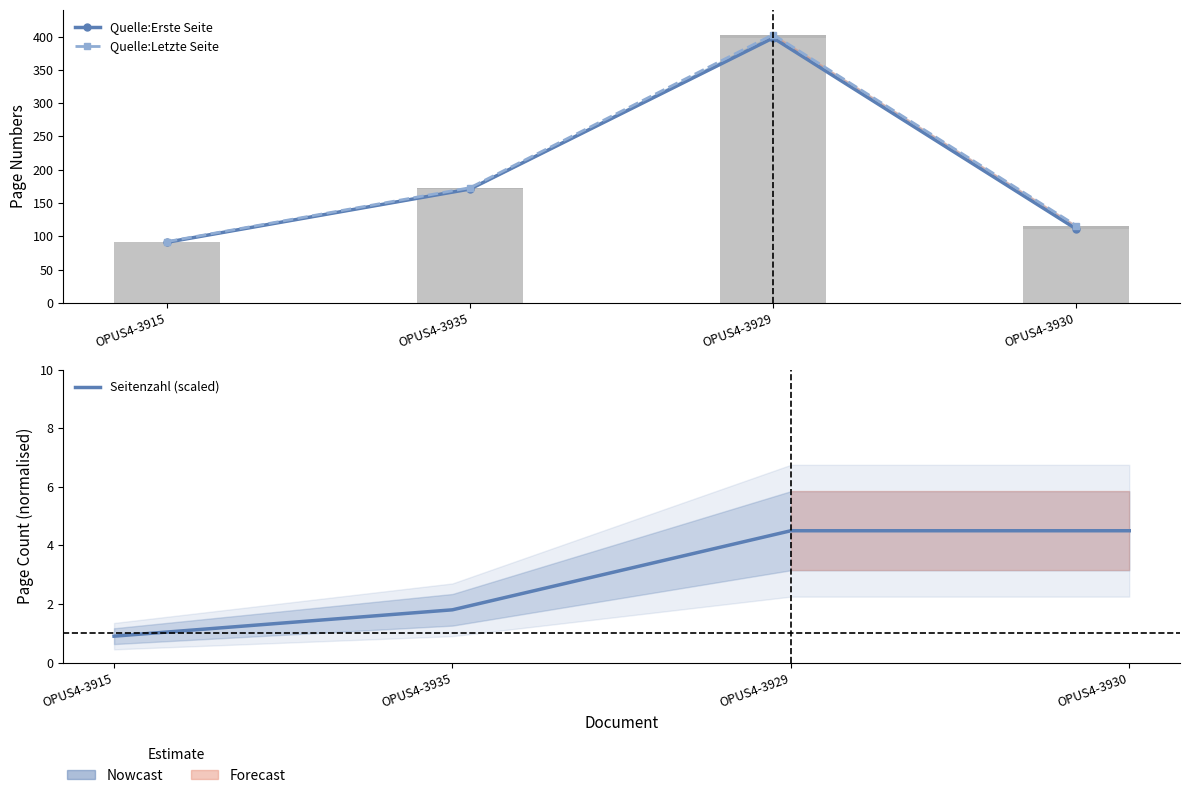

The Quelle:Letzte Seite series shows 138.7 at OPUS4-3915. True or false?

False